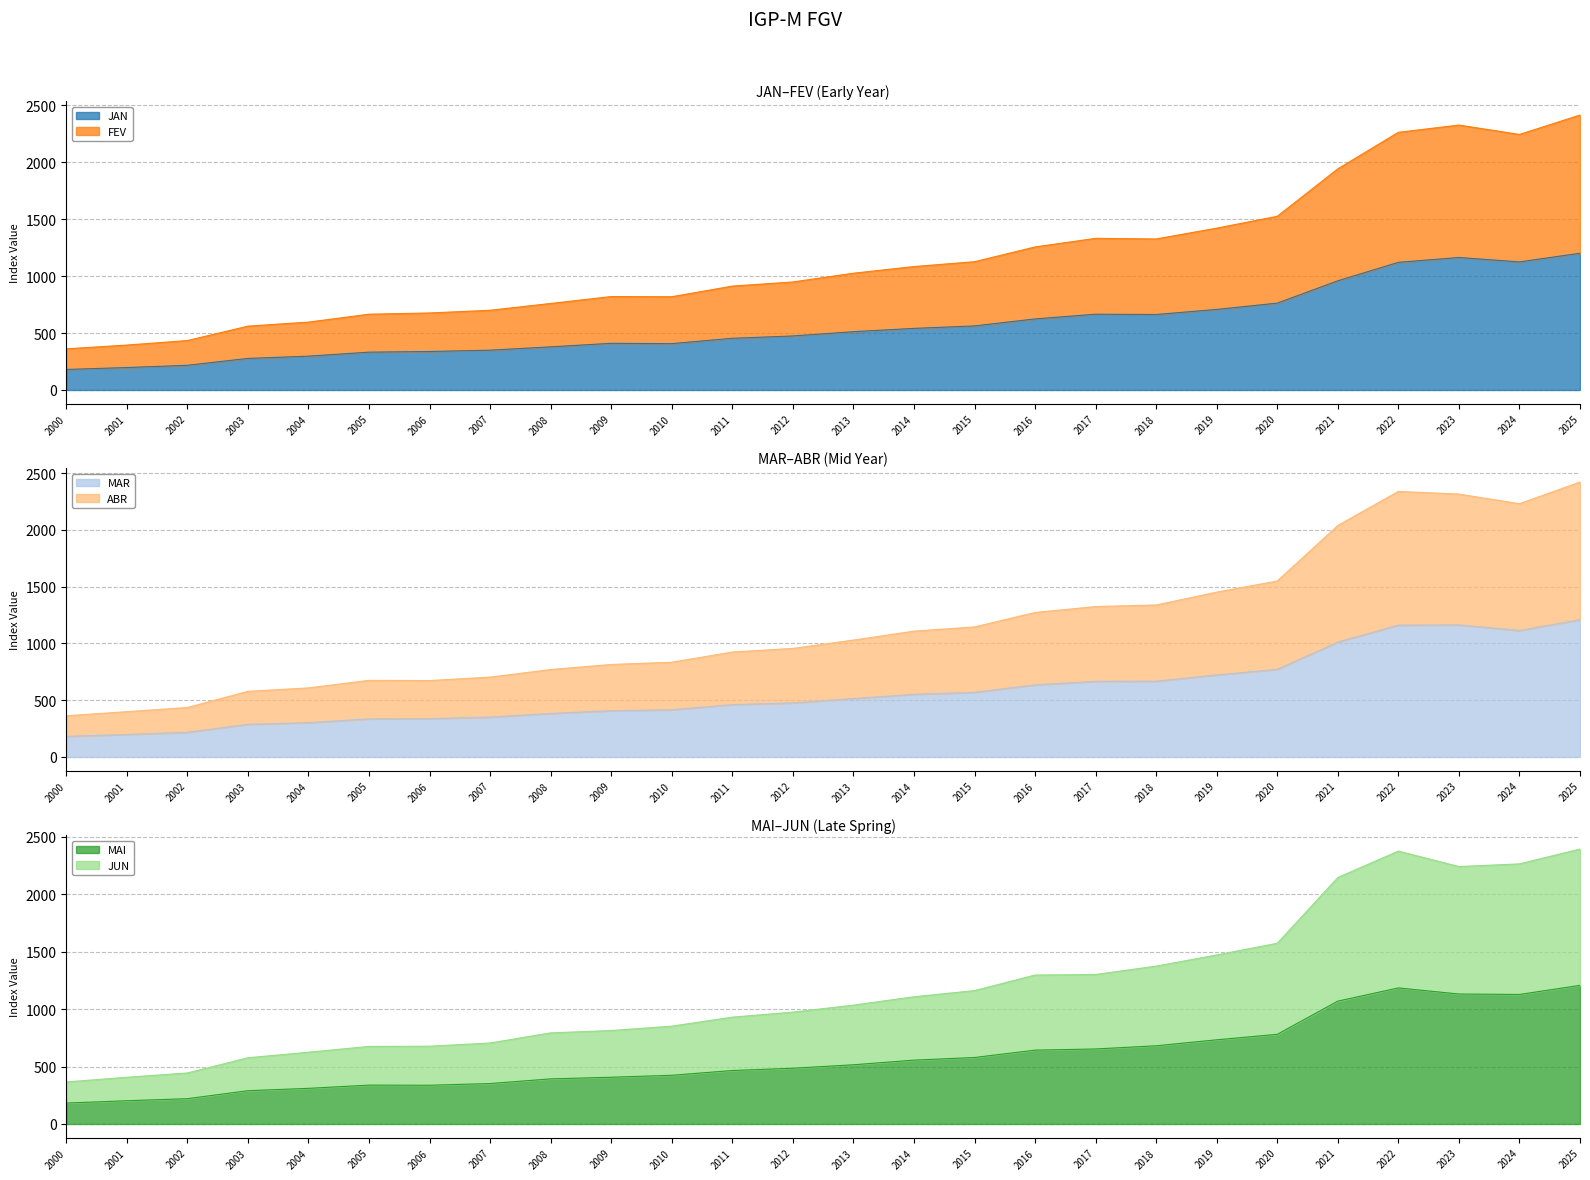

Reading left to right, what are all the values shown in this chart?

JAN: 180.3	197.0	216.9	277.2	297.0	332.3	338.1	349.6	378.9	409.8	407.0	453.9	474.4	512.0	541.0	562.5	624.1	665.5	662.8	707.5	762.7	958.8	1121.0	1163.5	1124.9	1200.8
FEV: 361.2	394.5	434.0	560.7	596.1	665.6	676.2	700.1	759.8	820.6	818.9	912.3	948.6	1025.4	1084.0	1126.5	1256.2	1331.6	1326.1	1421.2	1525.2	1941.9	2262.5	2326.2	2243.9	2414.3
MAR: 181.2	198.6	217.3	287.9	302.5	336.1	337.3	351.7	383.7	407.8	415.7	461.2	476.2	514.5	552.1	569.5	635.3	666.2	667.5	722.7	771.9	1011.9	1161.4	1163.4	1113.8	1209.4
ABR: 362.8	399.2	435.8	578.4	608.6	675.2	673.3	703.6	770.1	815.0	834.7	924.6	956.4	1029.8	1108.5	1145.7	1272.8	1325.1	1338.9	1452.1	1550.0	2039.2	2339.2	2315.7	2231.1	2421.7
MAI: 182.2	202.3	220.3	289.7	310.2	338.3	337.2	352.0	392.6	406.9	423.9	465.3	485.1	515.3	555.7	578.5	642.7	652.8	680.6	732.6	780.3	1069.3	1184.0	1131.1	1127.2	1206.4
JUN: 365.9	406.6	444.0	576.6	624.6	675.1	676.9	705.0	793.0	813.4	851.4	929.8	973.5	1034.5	1107.2	1160.9	1296.1	1301.2	1373.9	1471.0	1572.7	2145.0	2374.8	2240.3	2263.6	2392.6